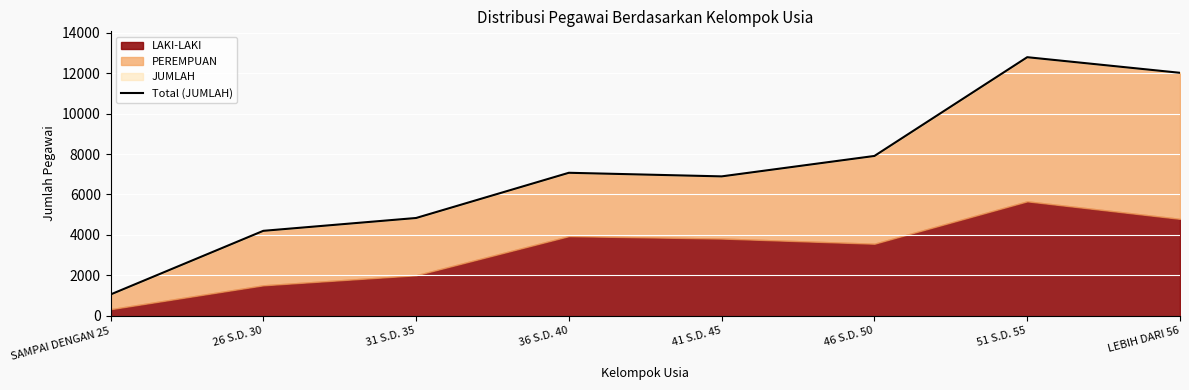

How many lines are shown in the chart?

1